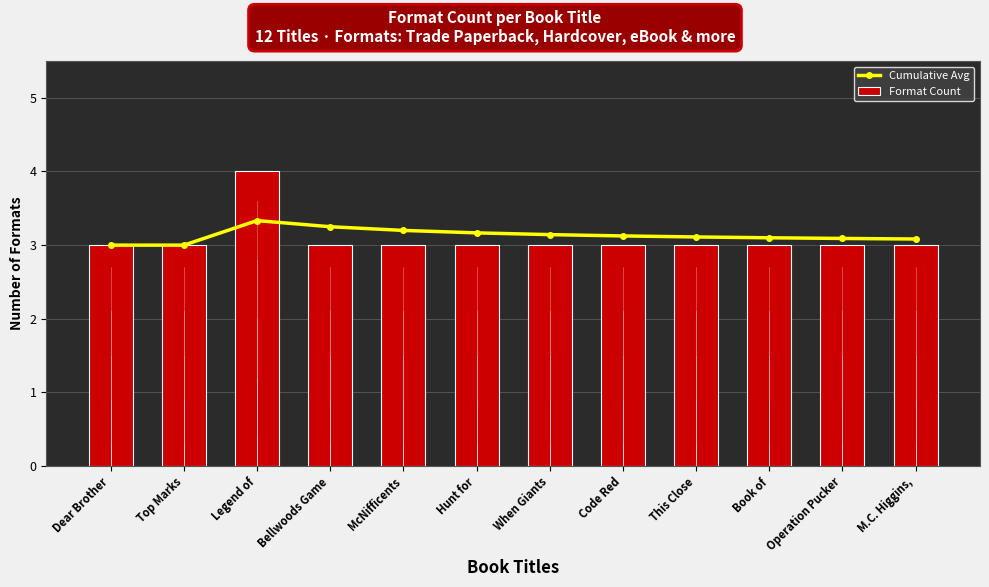

What is the minimum value for Cumulative Avg?

3.0